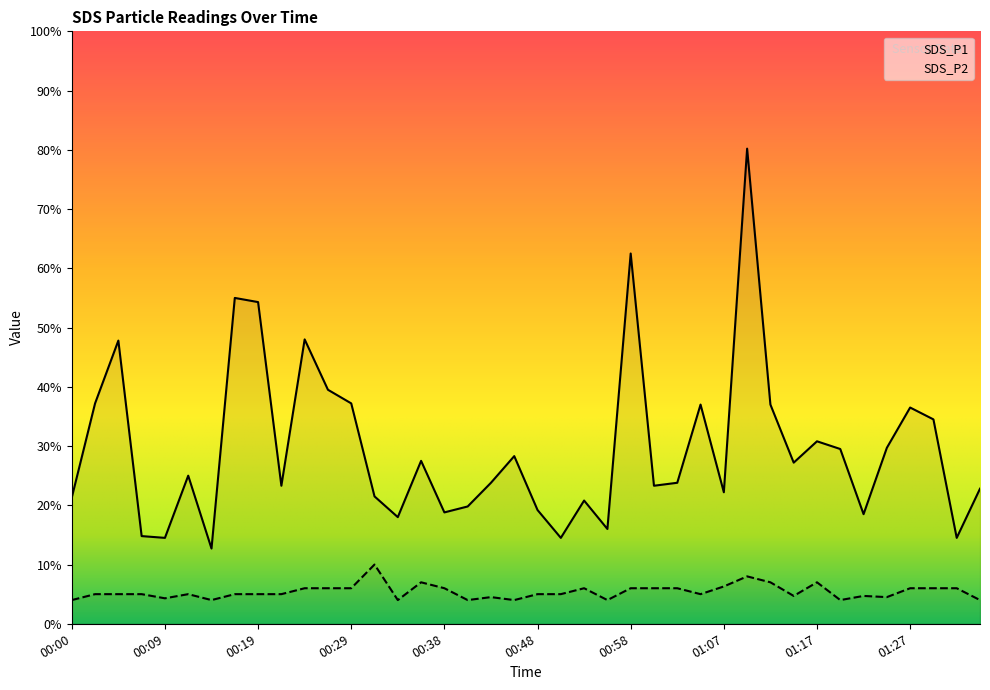

Count the number of data series in this chart.

2